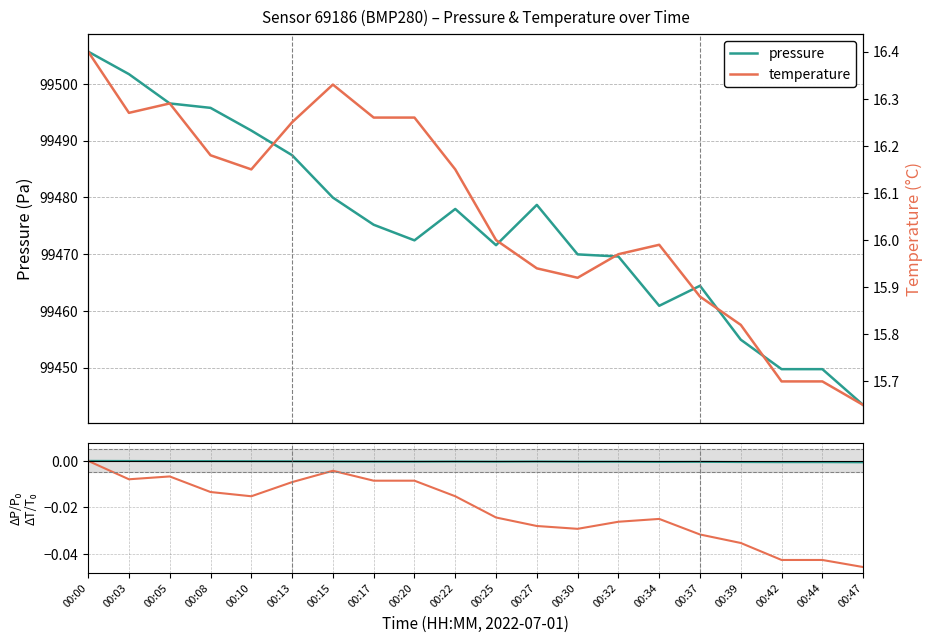

What are all the series names shown in the legend?

pressure, temperature